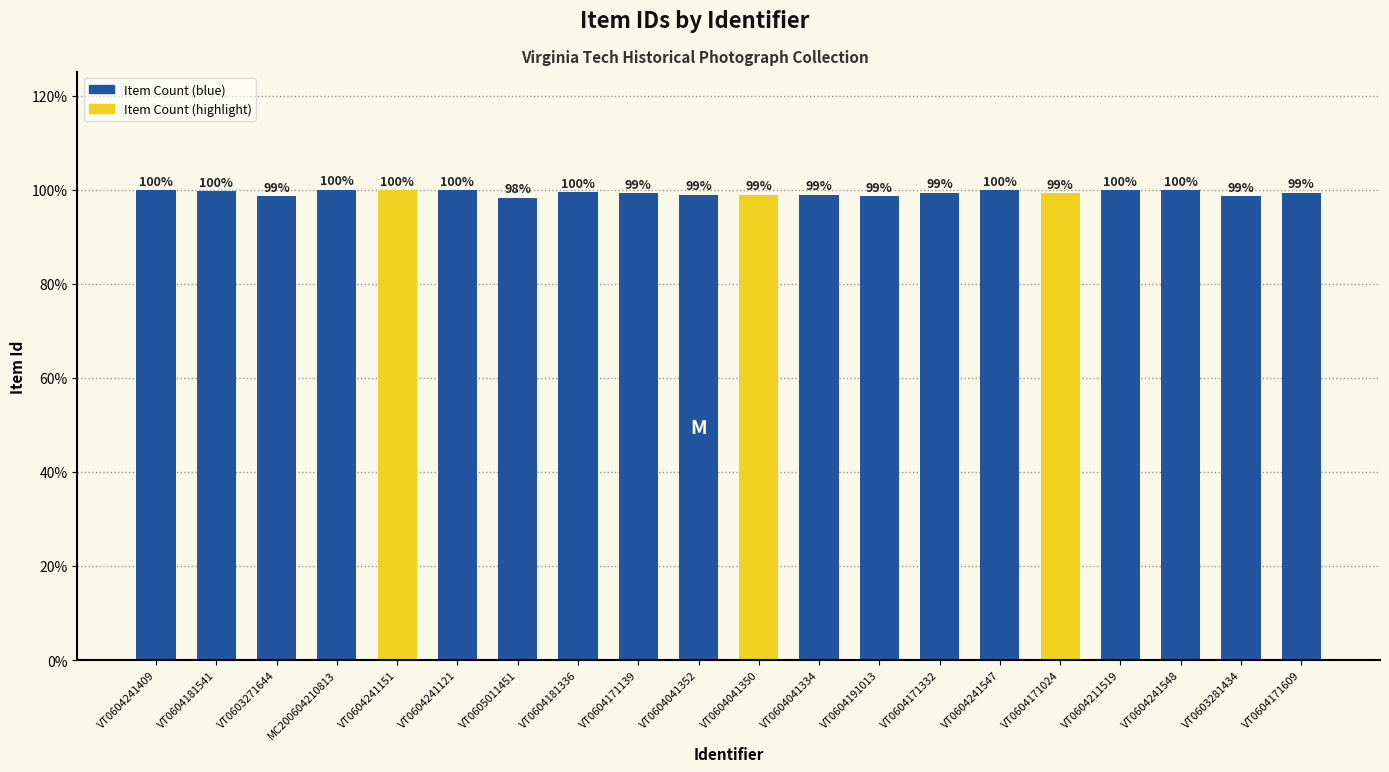

At which label does the data first exceed 99?

VT0604241409